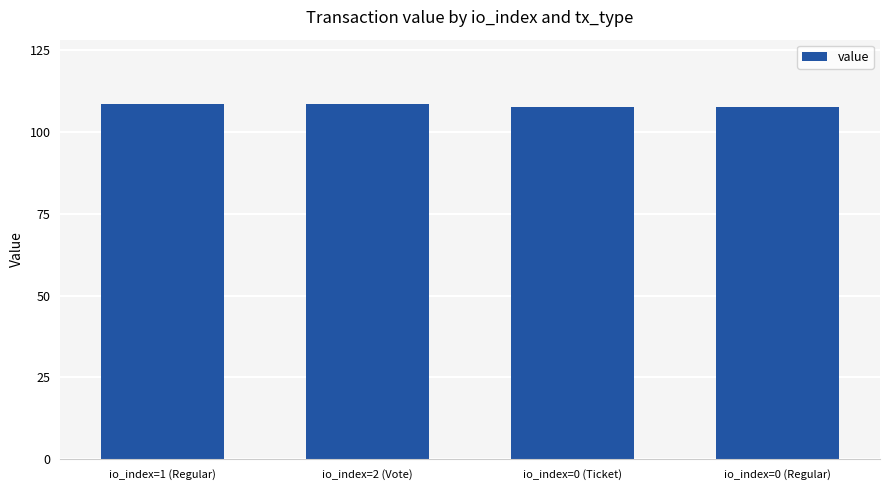

What is the difference between the second highest and minimum values?

1.1